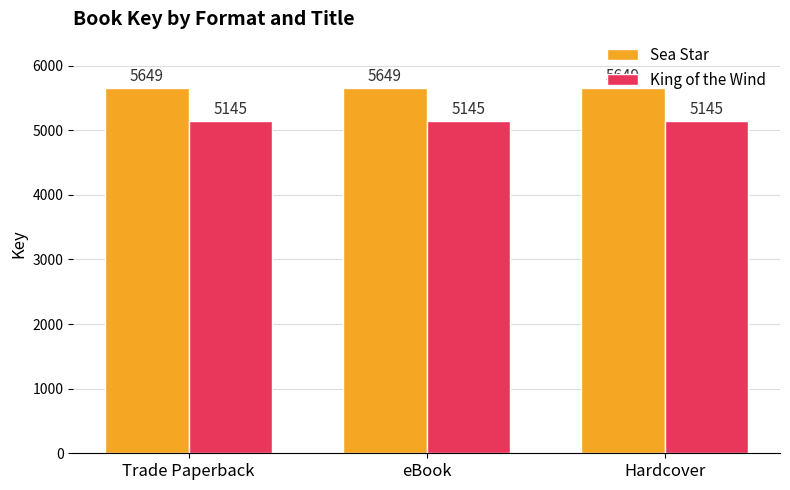

What is the maximum value shown in the chart?

5649